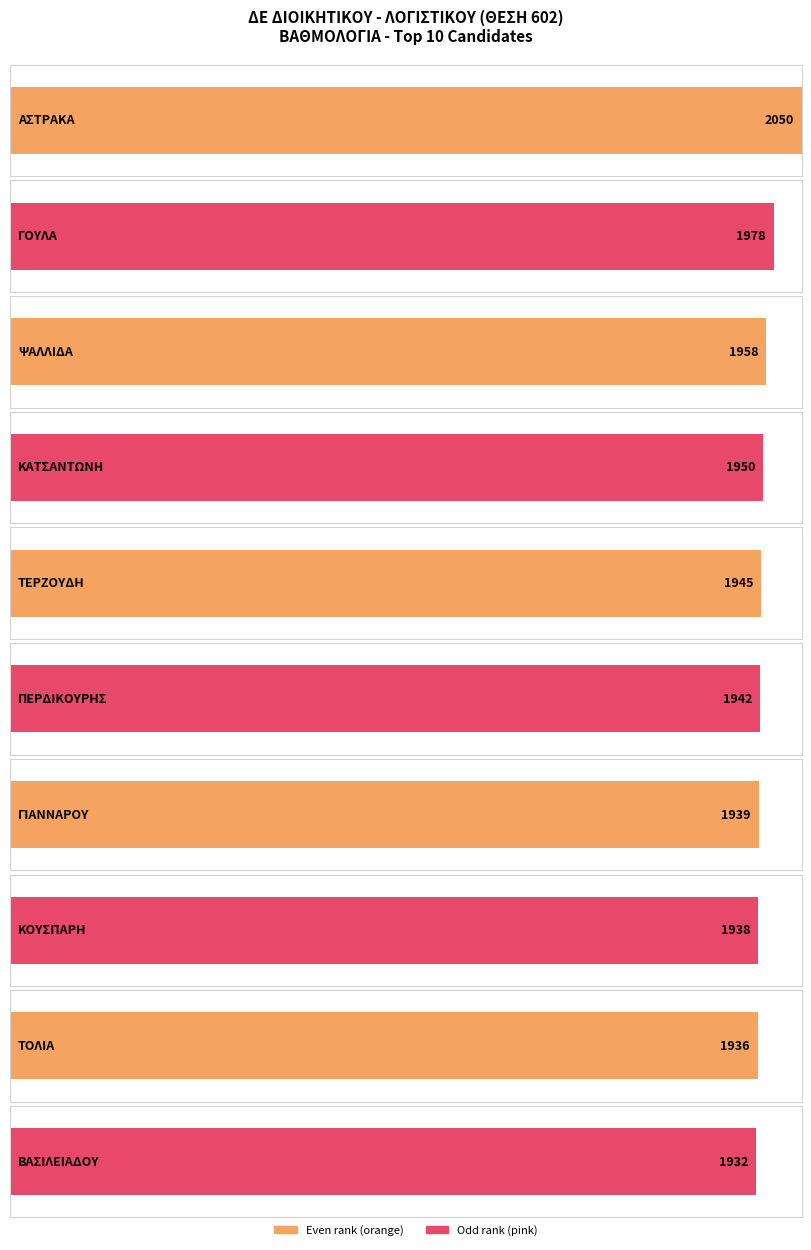

The value of Maximum utilization at ΚΟΥΣΠΑΡΗ is 1938. True or false?

True